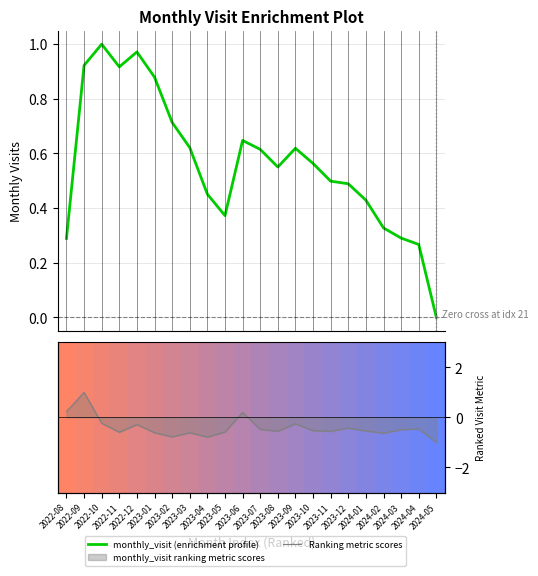

What is the difference between the Ranking metric scores values at 2023-04 and 2022-10?

0.6